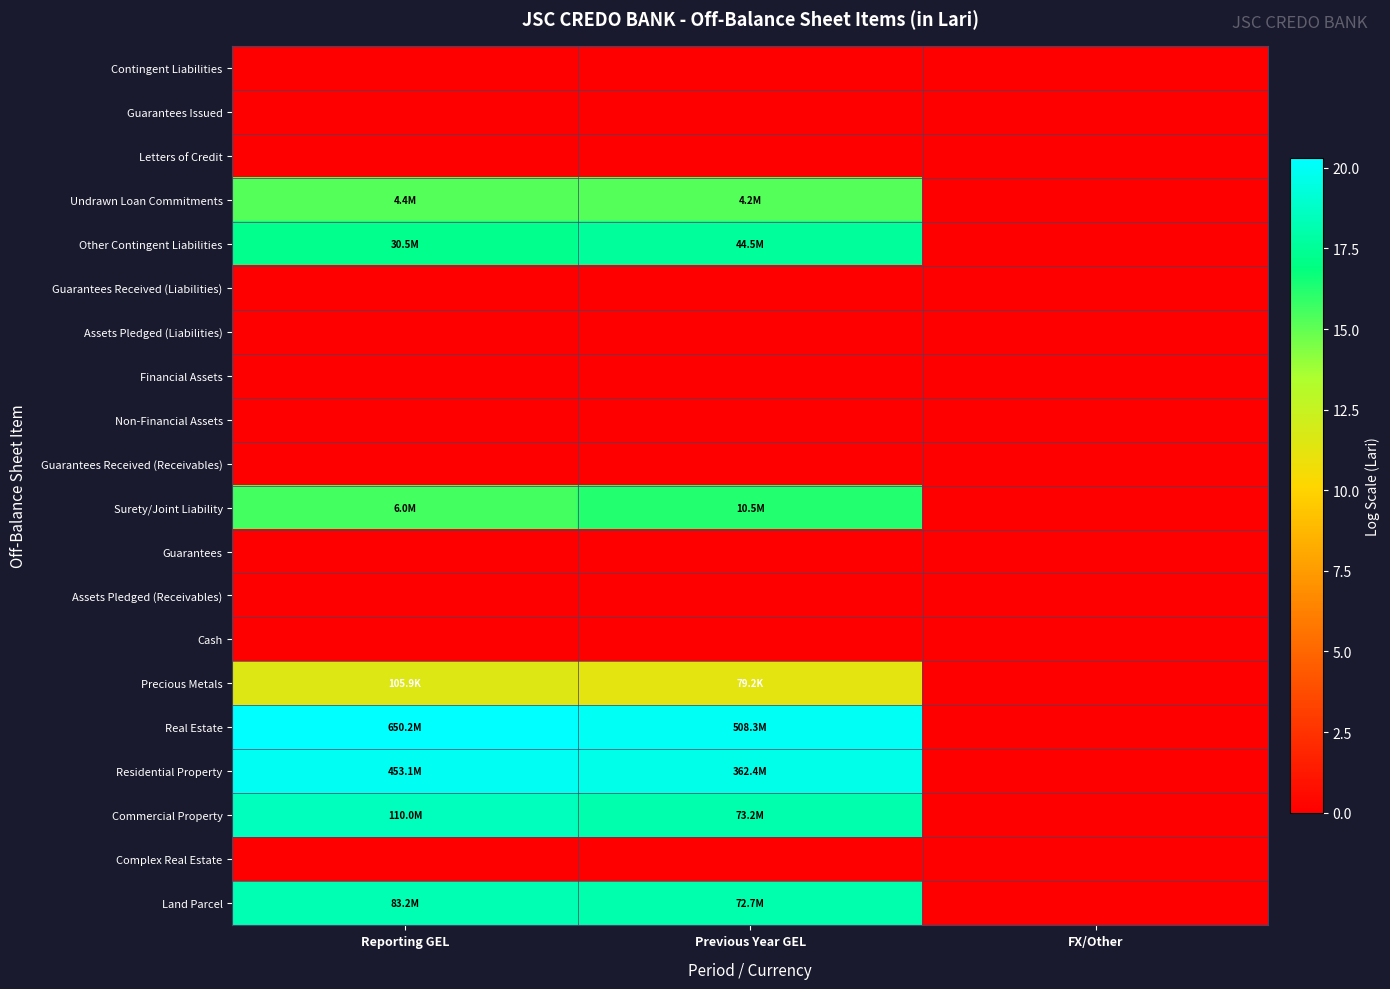

Which has a higher value, FX/Other or Reporting GEL?

FX/Other